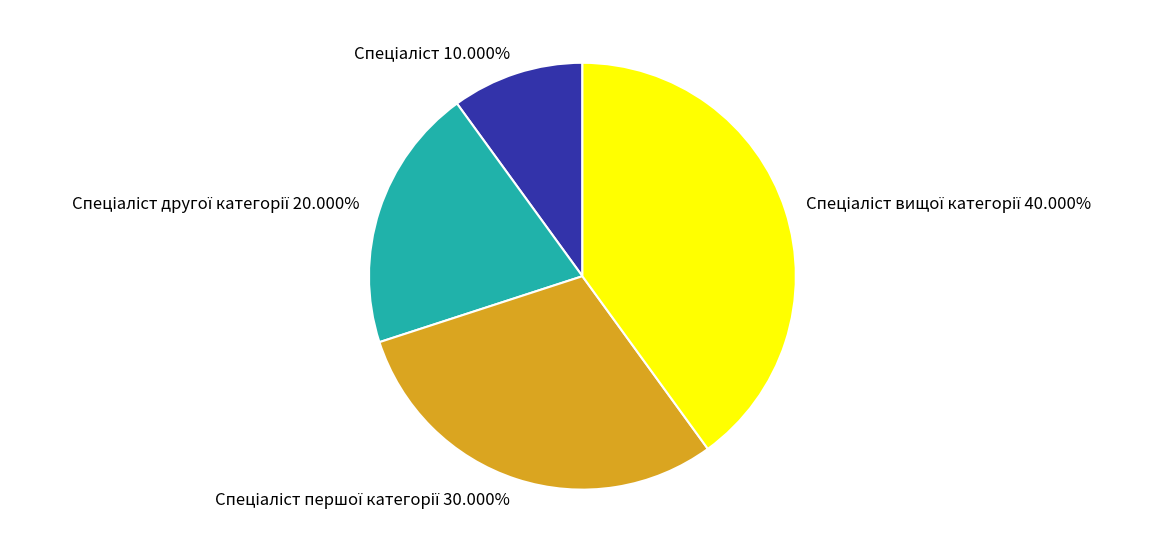

Is there a majority slice in this chart?

No